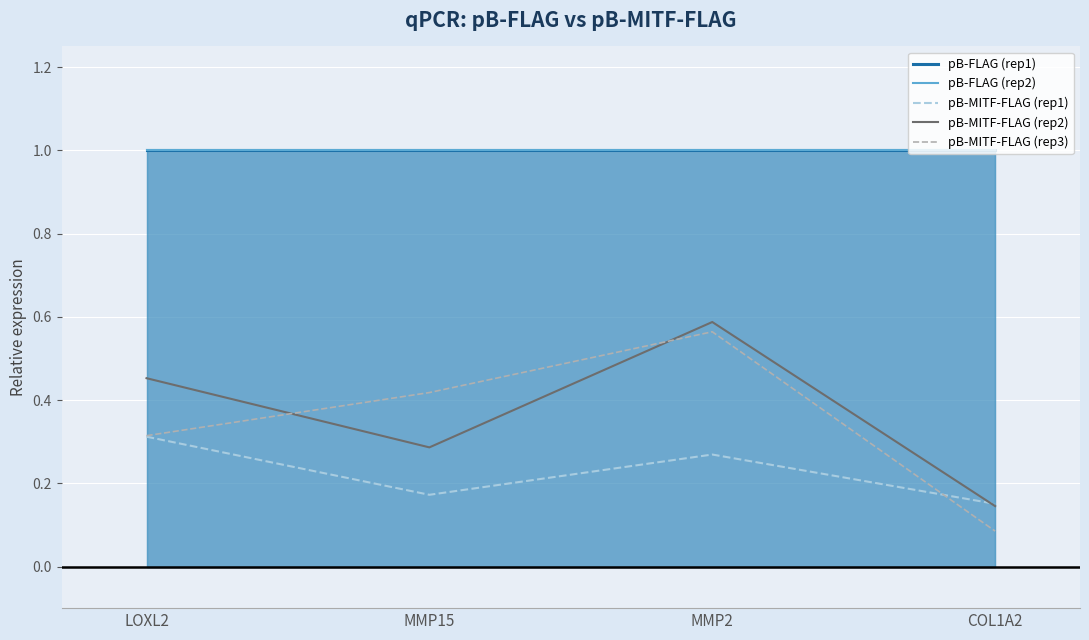

What is the smallest value displayed?

0.1